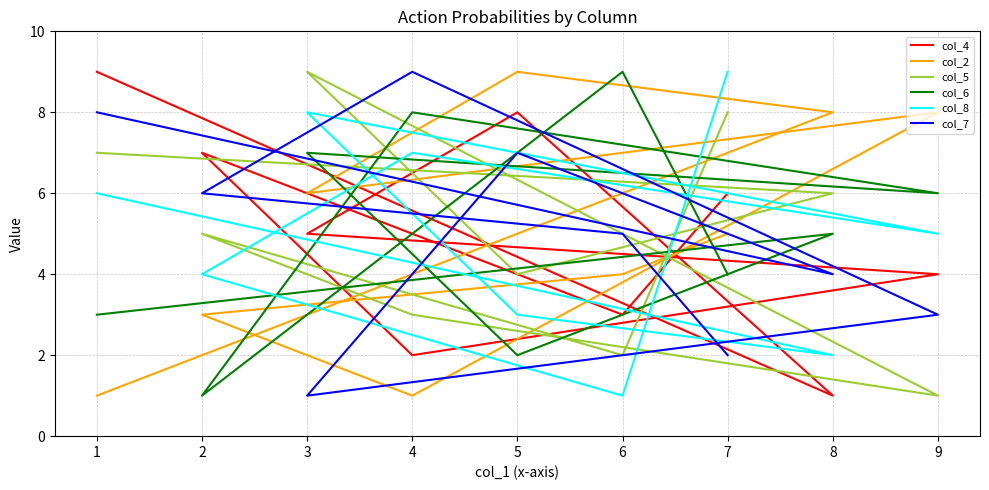

How many intersections are there between col_4 and col_7?

6